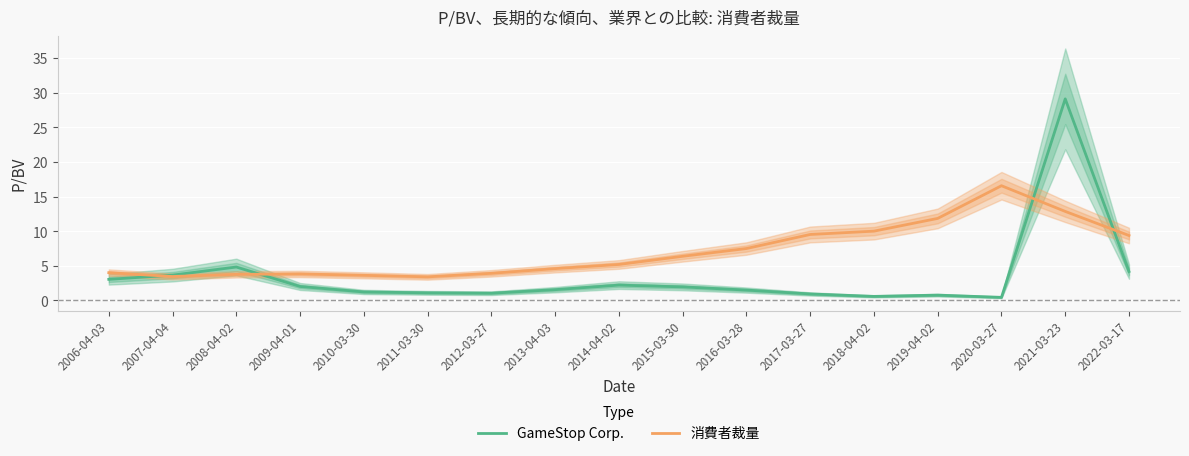

Is it true that GameStop Corp. equals 4.8 at 2007-04-04?

False